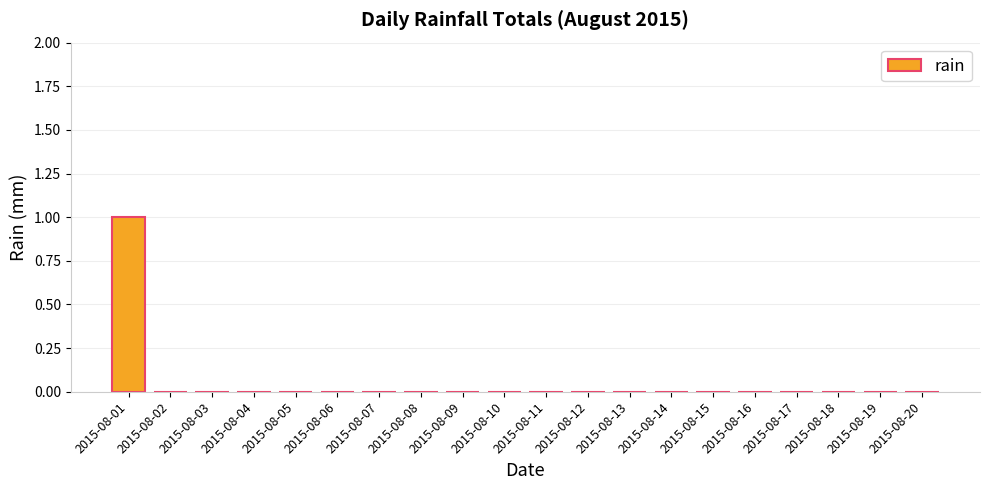

True or false: the data shows 1 at 2015-08-01.

True